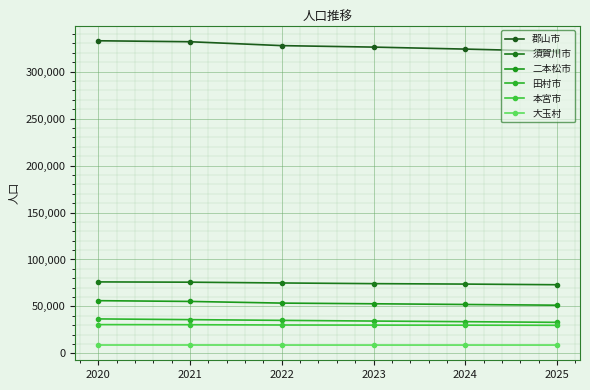

What is the sum of the 二本松市 values at 2025 and 2021?

106652